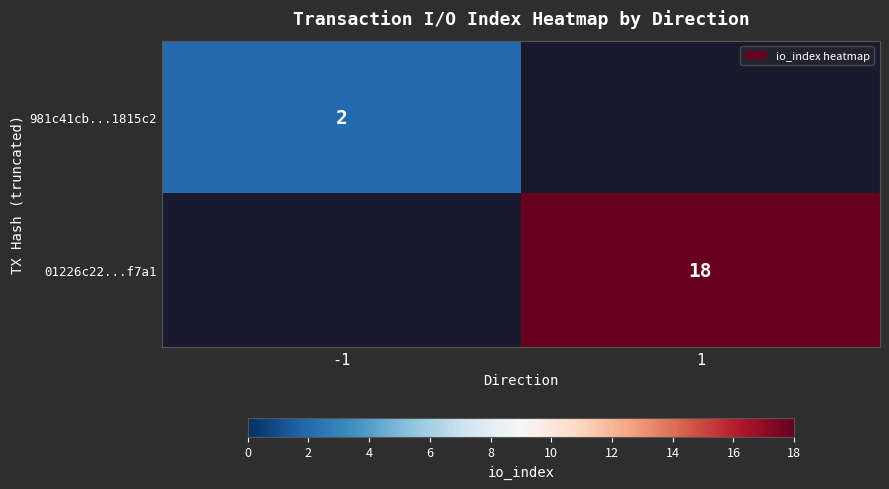

Is the value of 01226c22...f7a1 at 1 greater than the value of 981c41cb...1815c2 at -1?

Yes